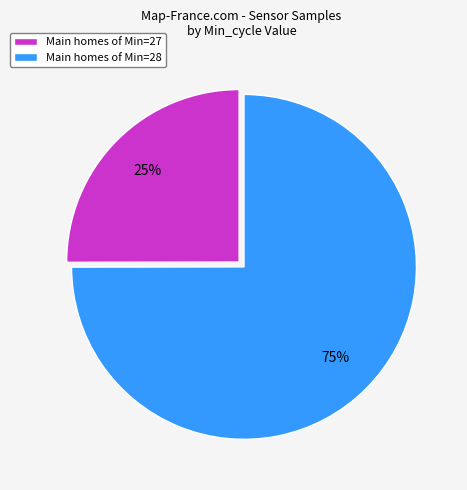

Count the number of slices in the pie.

2